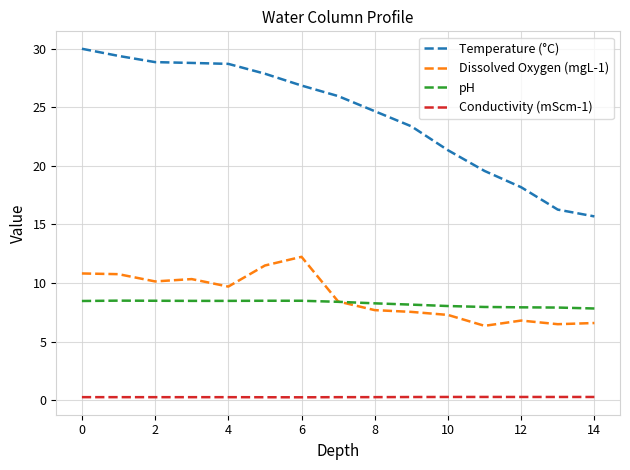

Which series has the largest total across all categories?

Temperature (°C)